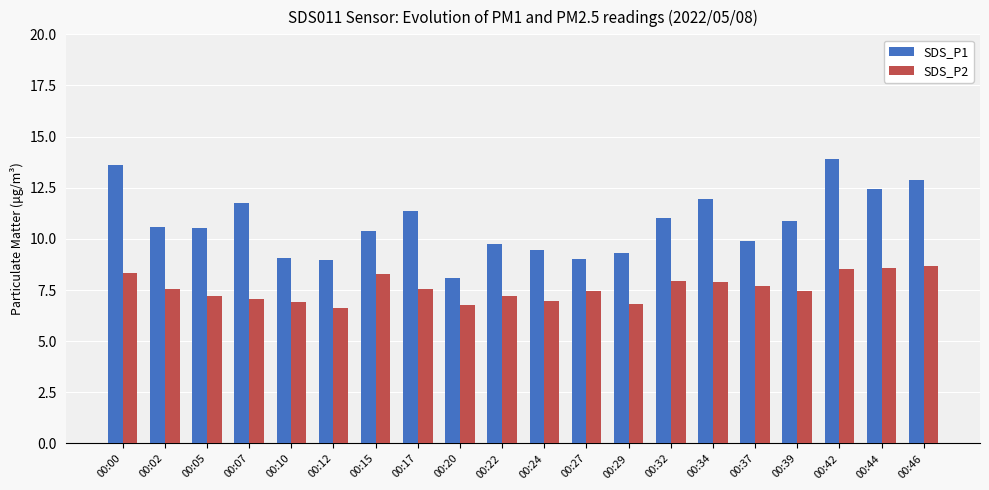

The value of SDS_P2 at 00:17 is 10.1. True or false?

False